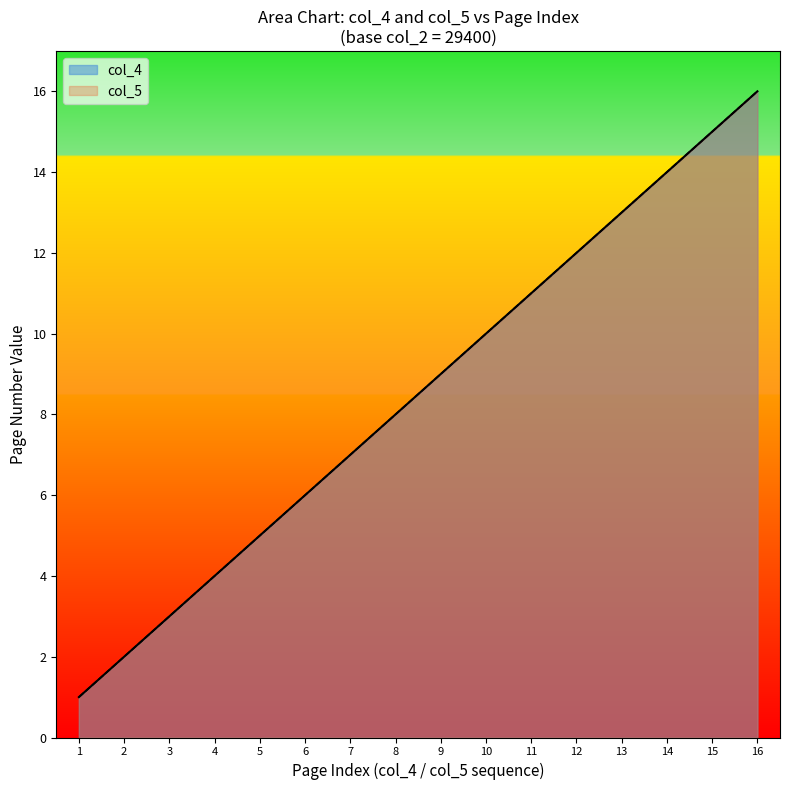

Count the number of categories in the chart.

16